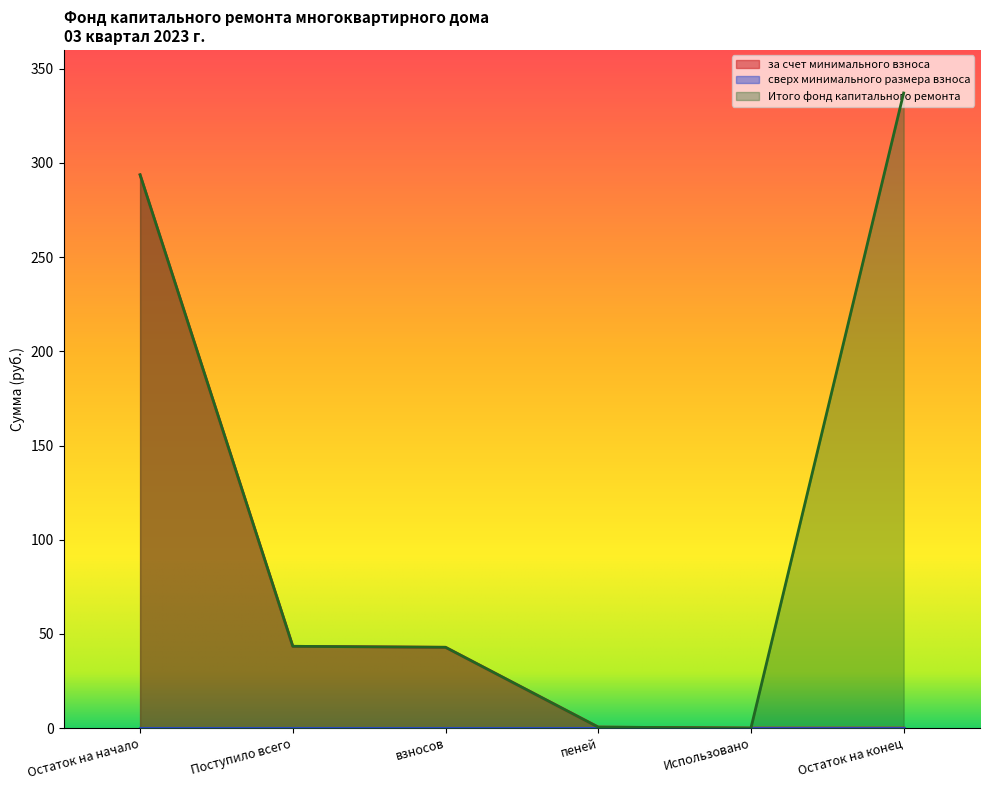

What is the sum of all Итого фонд капитального ремонта values?

717.7